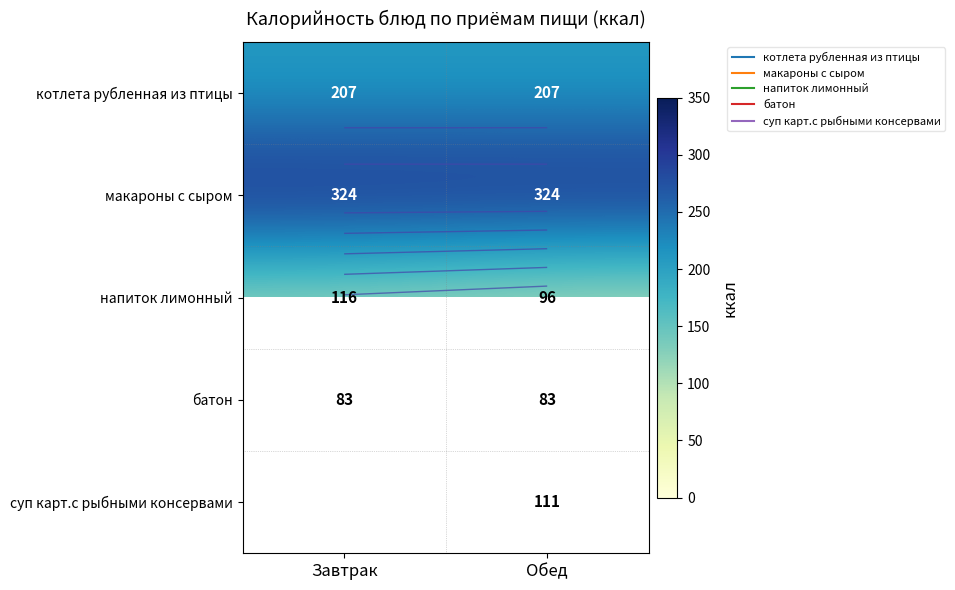

At which label is батон closest to 83?

Завтрак